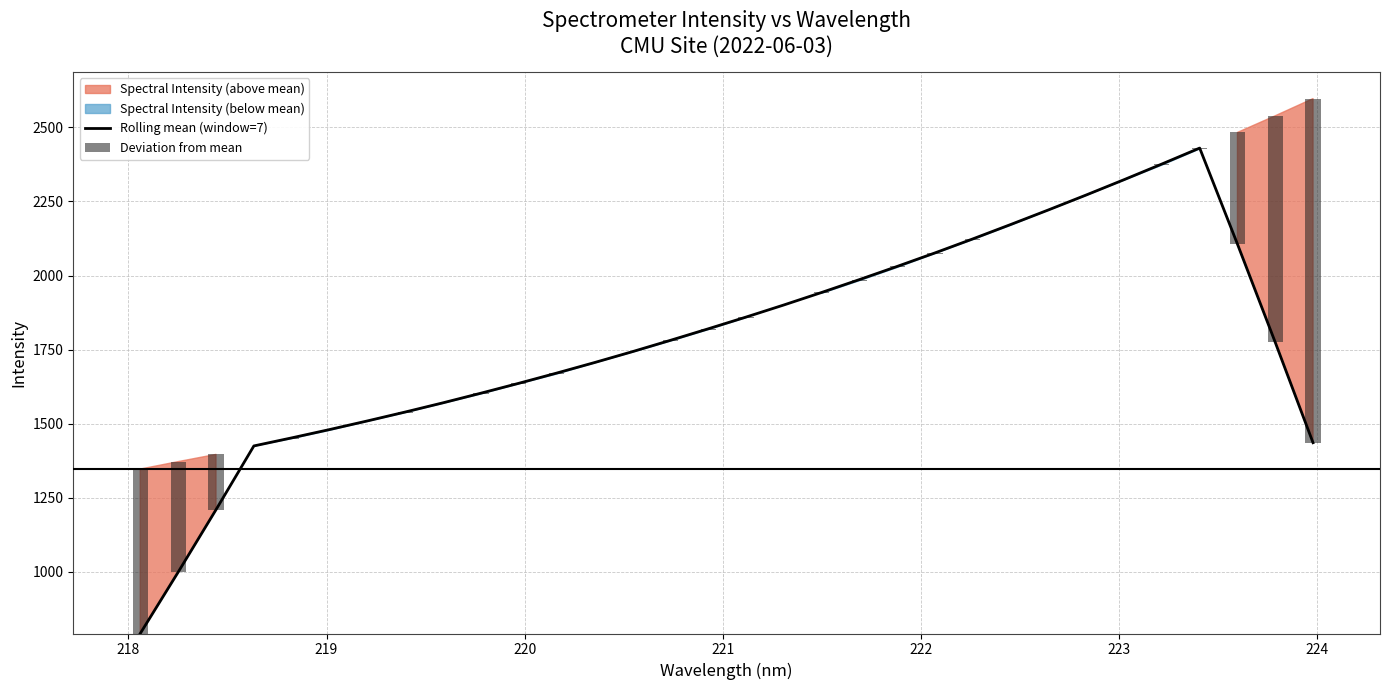

Which series has the widest spread of values?

Rolling mean (window=7)